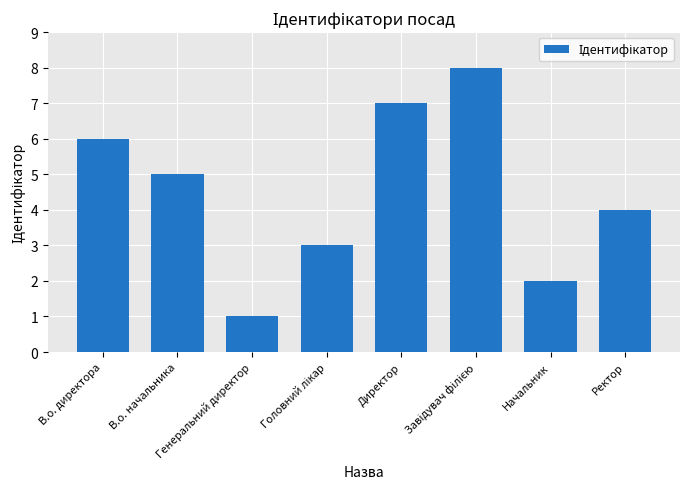

What is the difference between the maximum and minimum values?

7